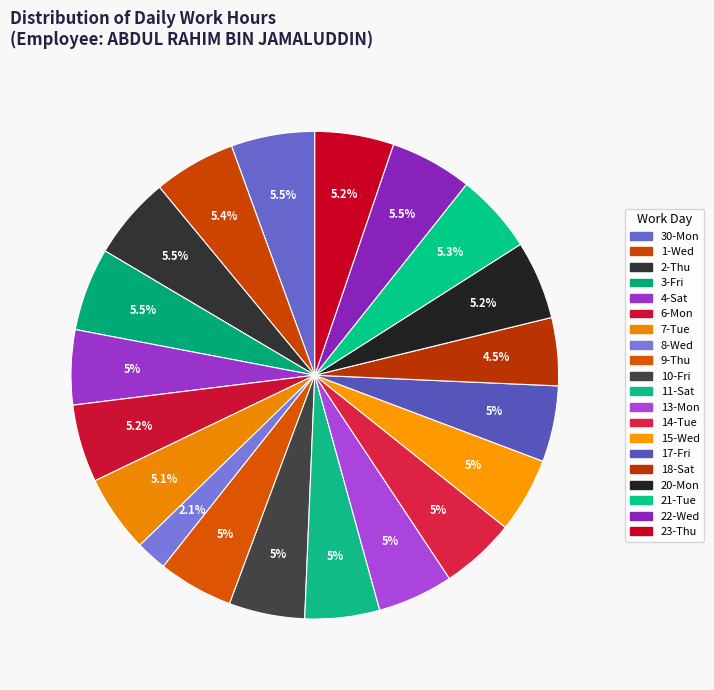

Does 14-Tue account for over 50% of the chart?

No